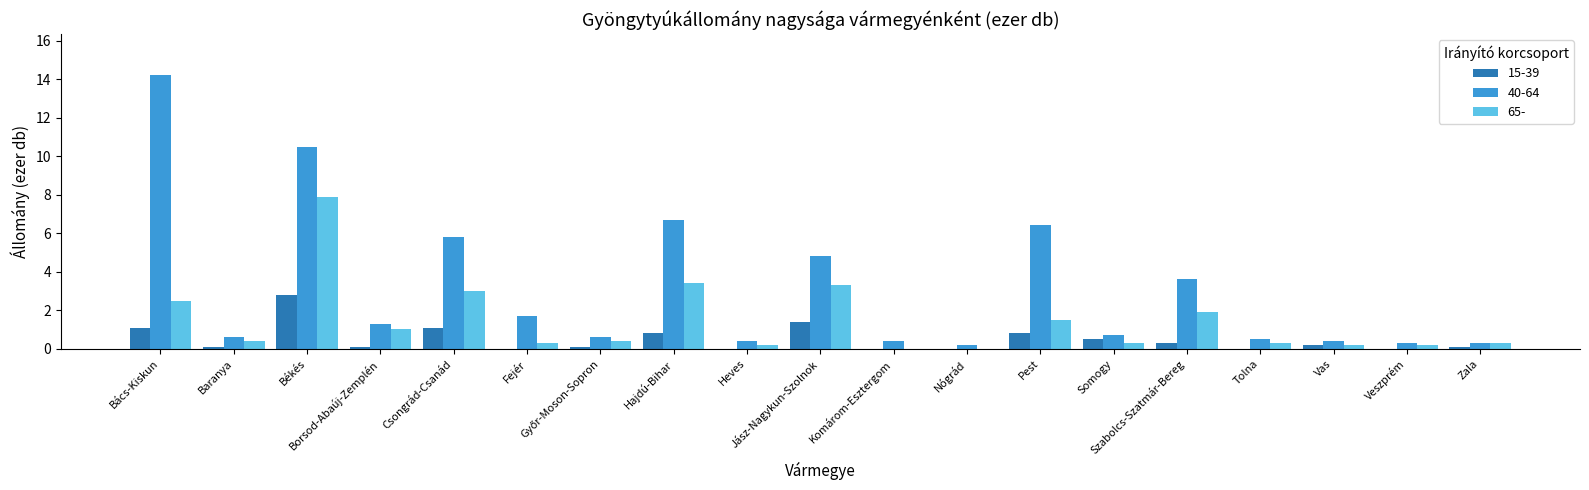

What is the greatest value displayed?

14.2